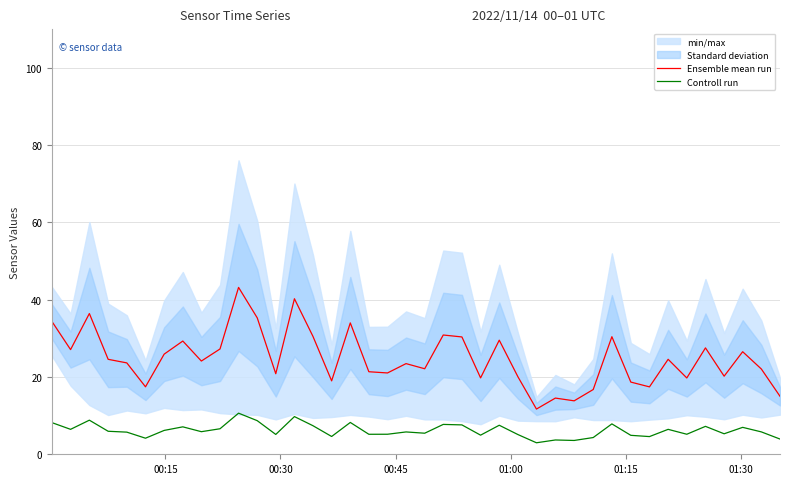

True or false: Controll run and Ensemble mean run cross at least once.

False